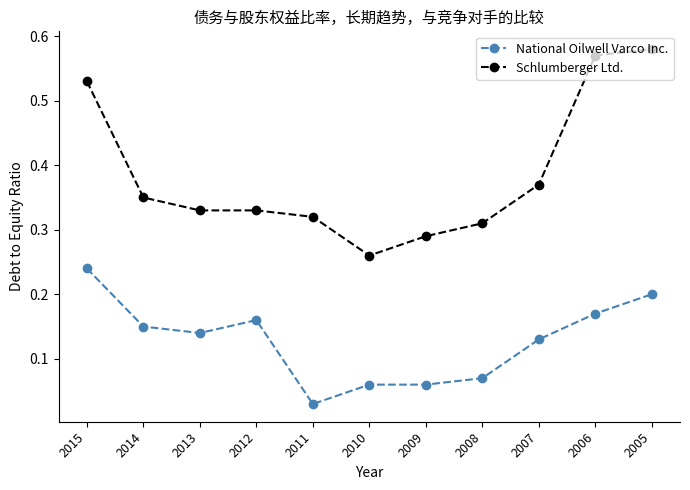

Which series has the largest total across all categories?

Schlumberger Ltd.